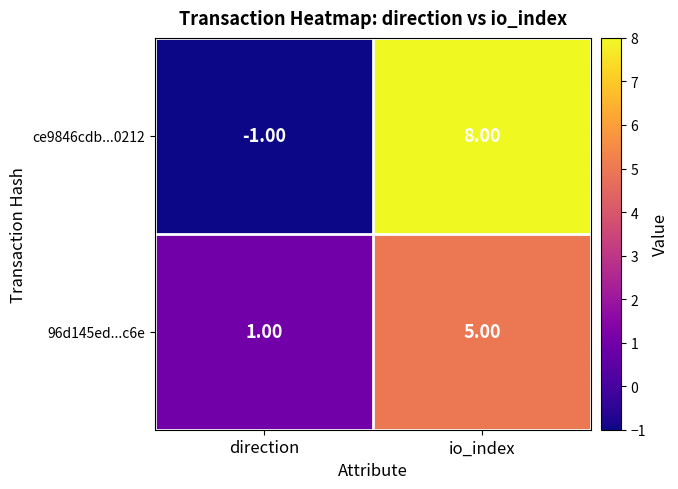

What is the difference between the maximum and minimum values in the ce9846cdb...0212 series?

9